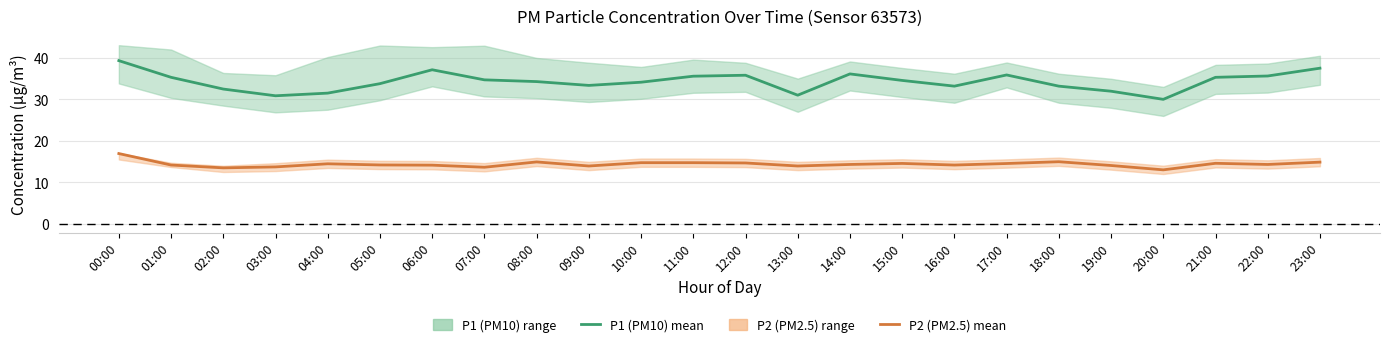

How many lines are shown in the chart?

2